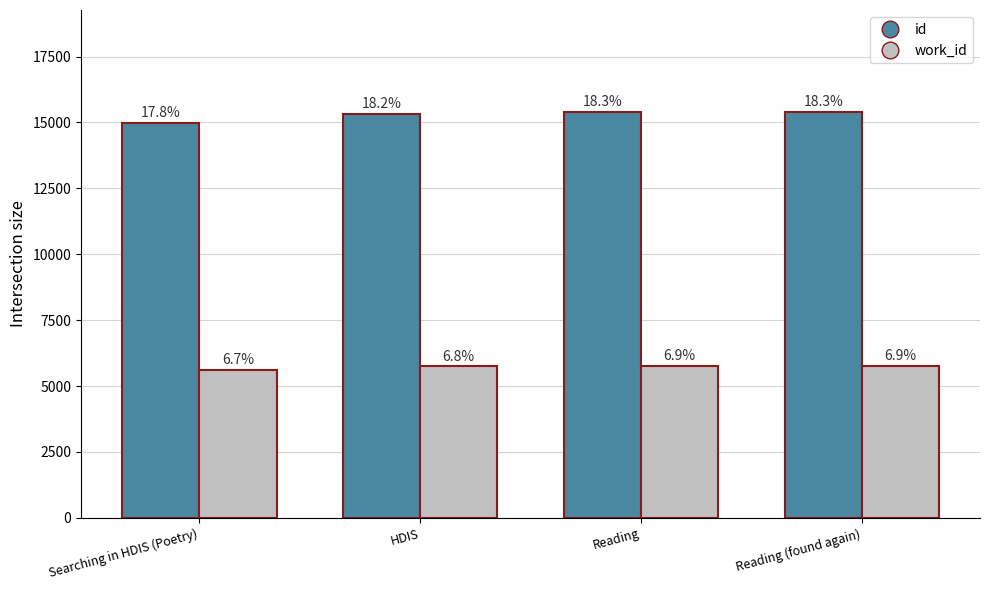

What is the label of the 2nd bar from the left?

HDIS